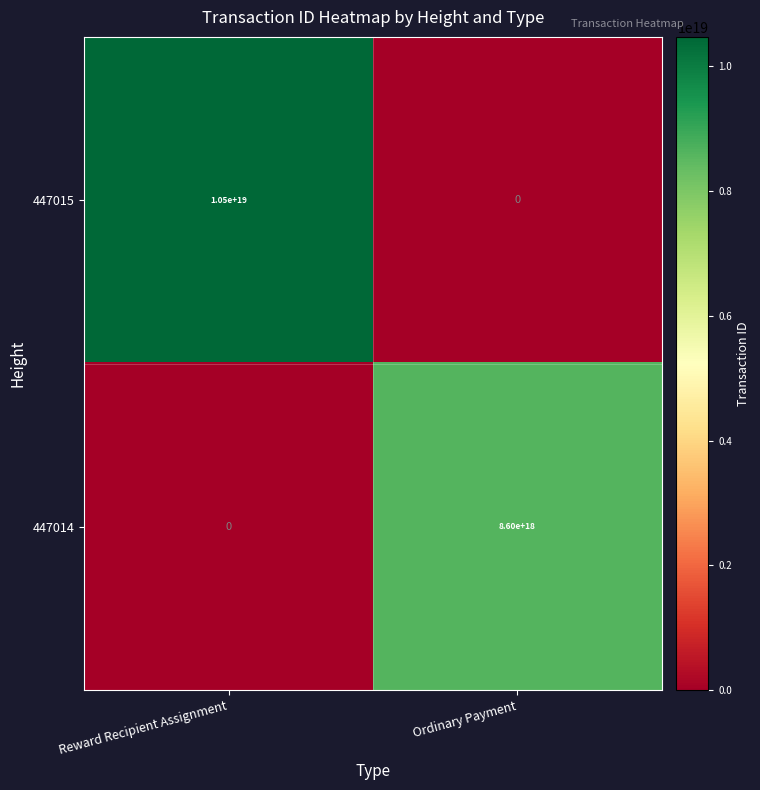

How many values in the 447015 series are below 10500000000000000000?

1